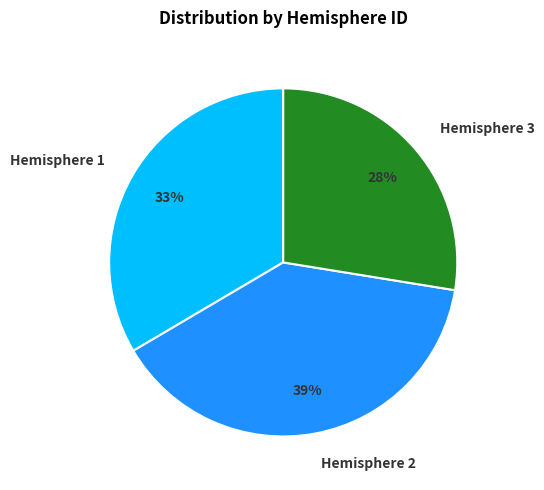

Combined, do Hemisphere 3 and Hemisphere 1 account for over 50%?

Yes